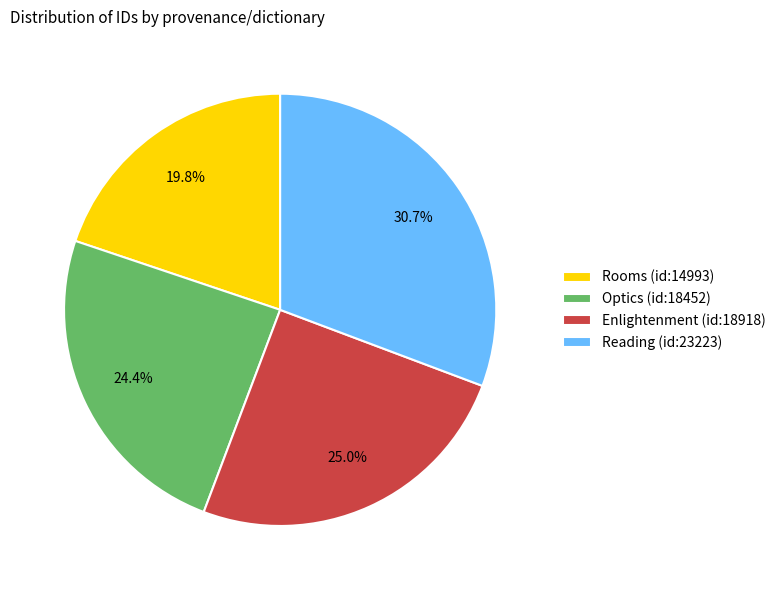

Count the number of slices in the pie.

4